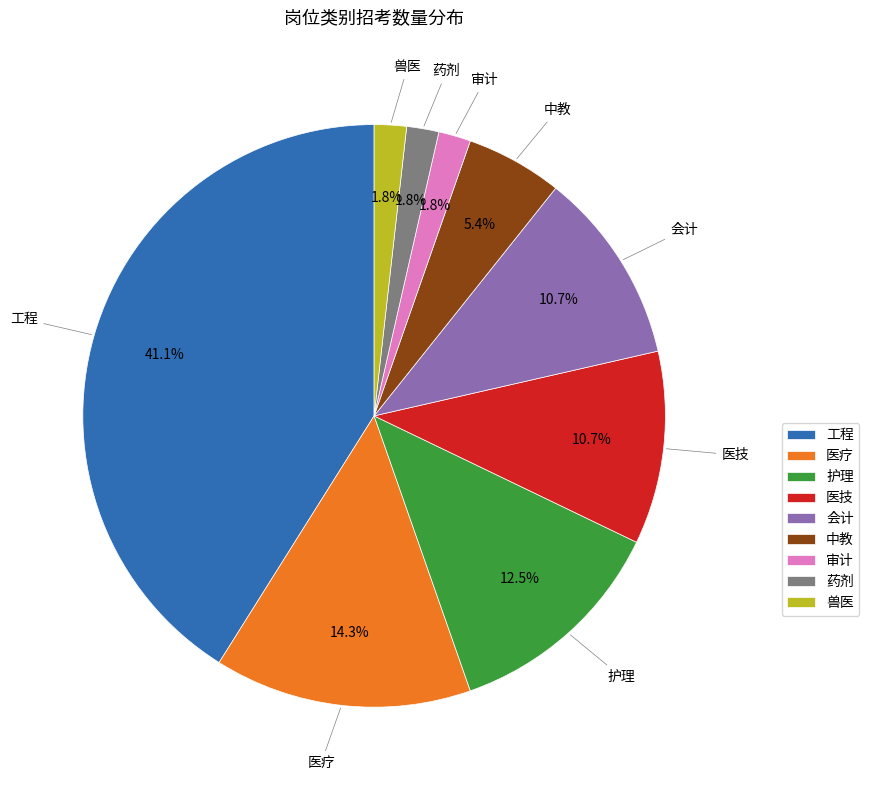

Which slice is the largest?

工程